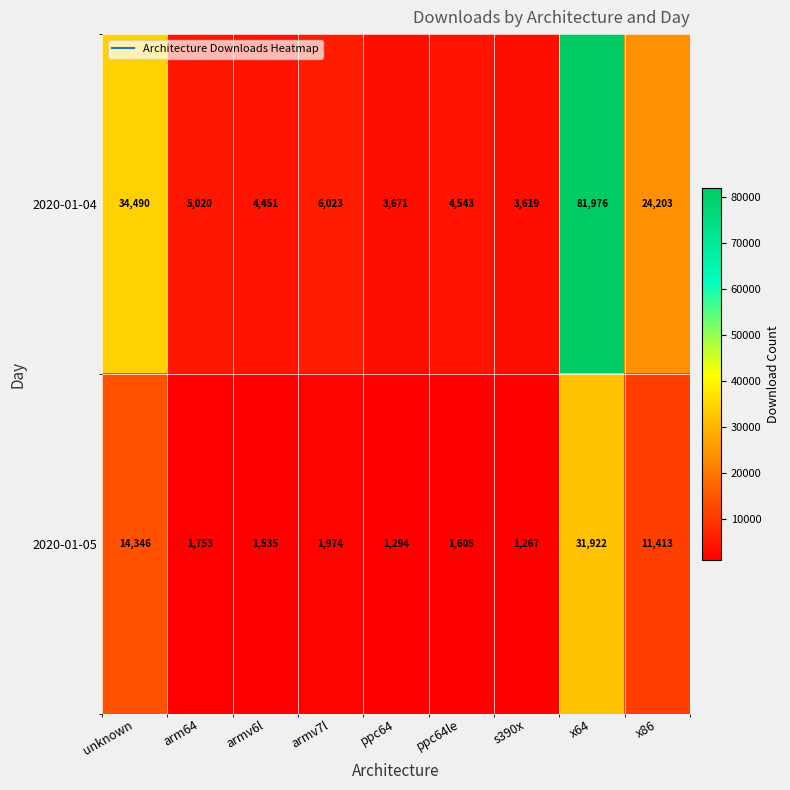

Reading left to right, list all the values displayed in this chart.

2020-01-04: unknown=34490	arm64=5020	armv6l=4451	armv7l=6023	ppc64=3671	ppc64le=4543	s390x=3619	x64=81976	x86=24203
2020-01-05: unknown=14346	arm64=1753	armv6l=1535	armv7l=1974	ppc64=1294	ppc64le=1605	s390x=1267	x64=31922	x86=11413